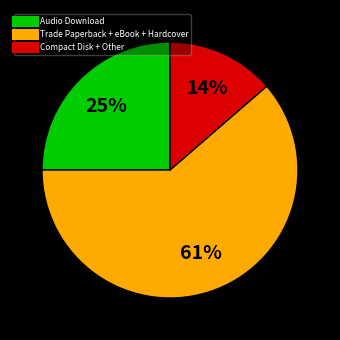

To the nearest percent, what is the average slice percentage?

33%